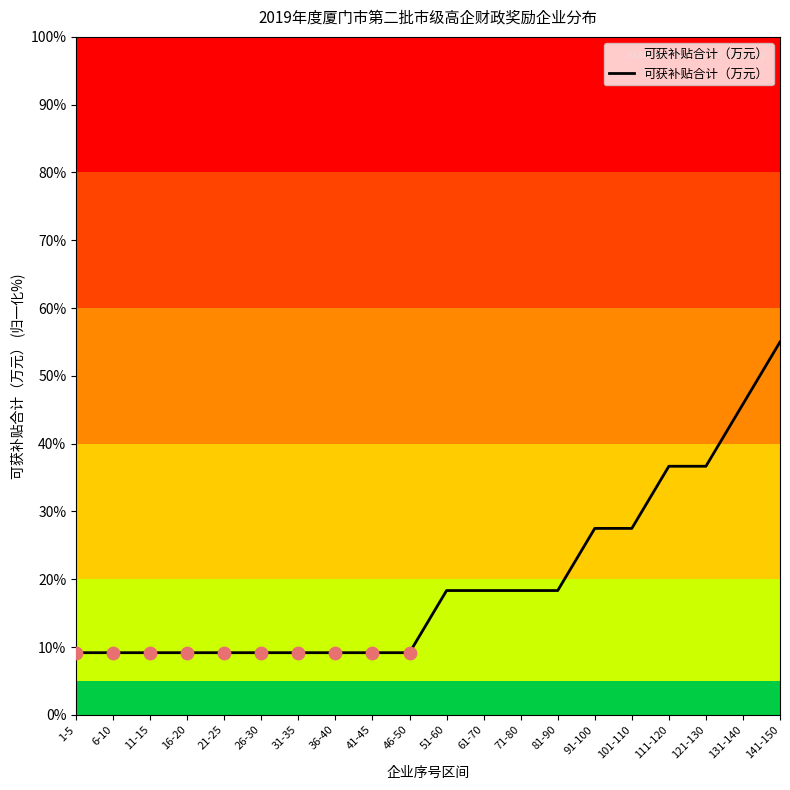

What is the ratio of the value at 1-5 to the value at 91-100?

0.3